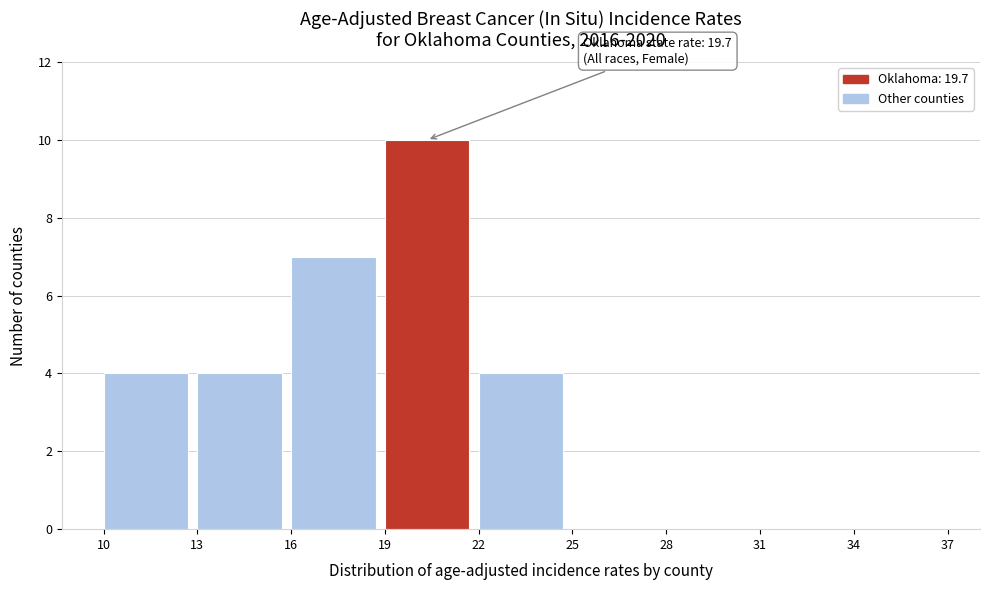

Which range on the x-axis has the tallest bar?

19 to 22